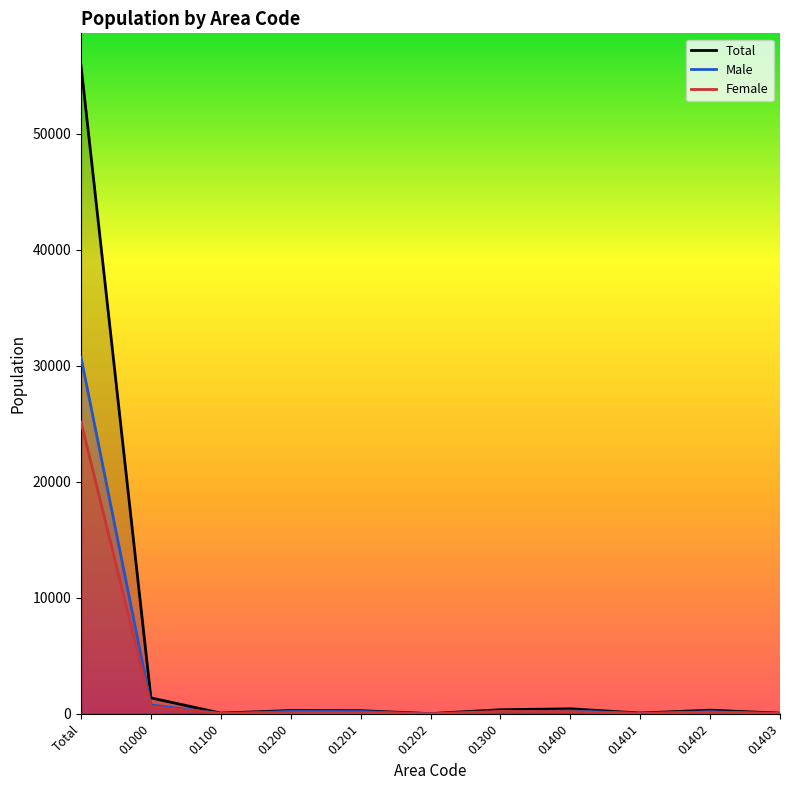

True or false: Male has a value of 41473 at Total.

False